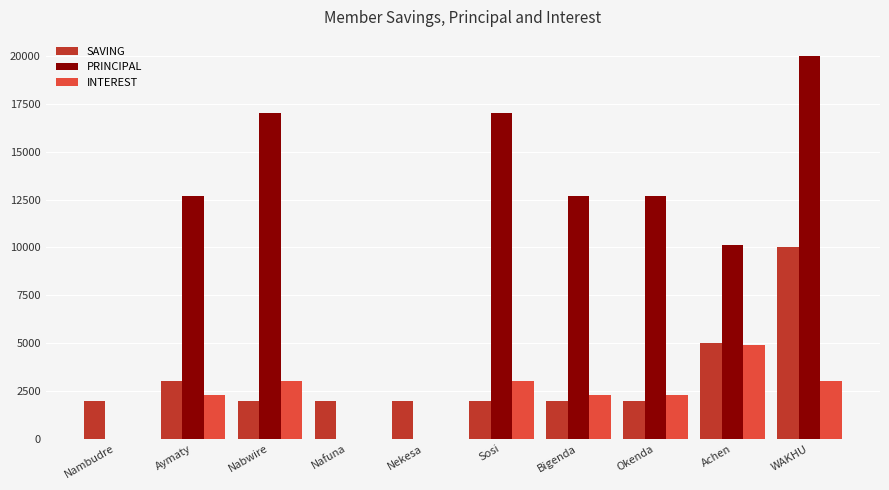

Which series has the largest total across all categories?

PRINCIPAL